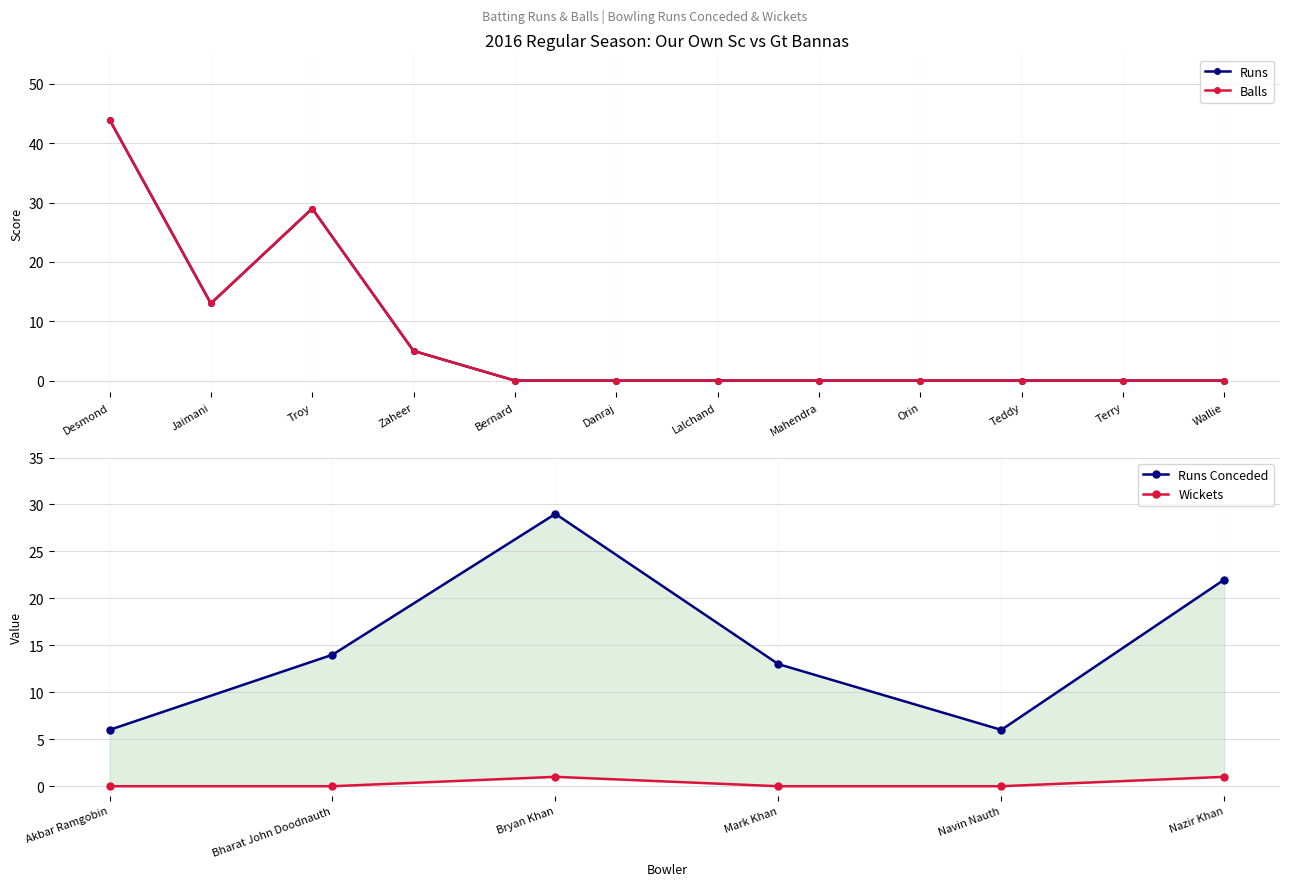

The Balls series shows -30 at Lalchand. True or false?

False